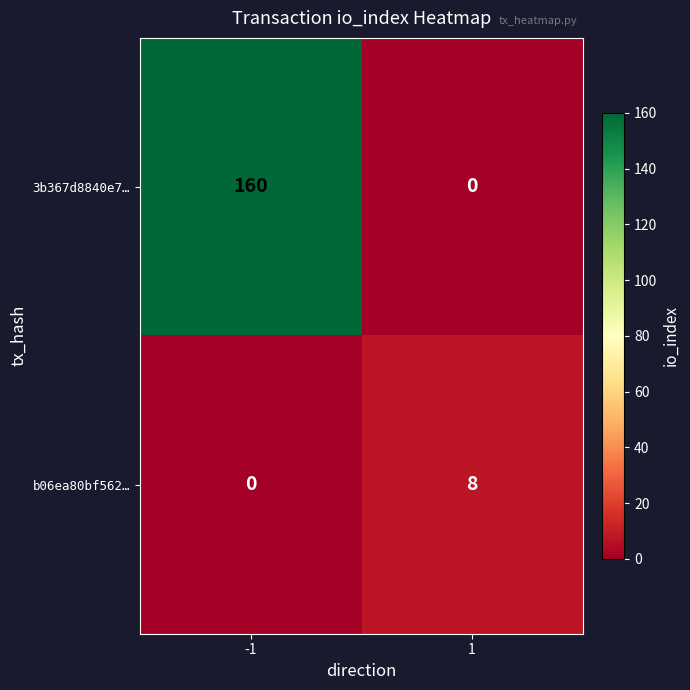

What is the highest value of the 3b367d8840e7… series?

160